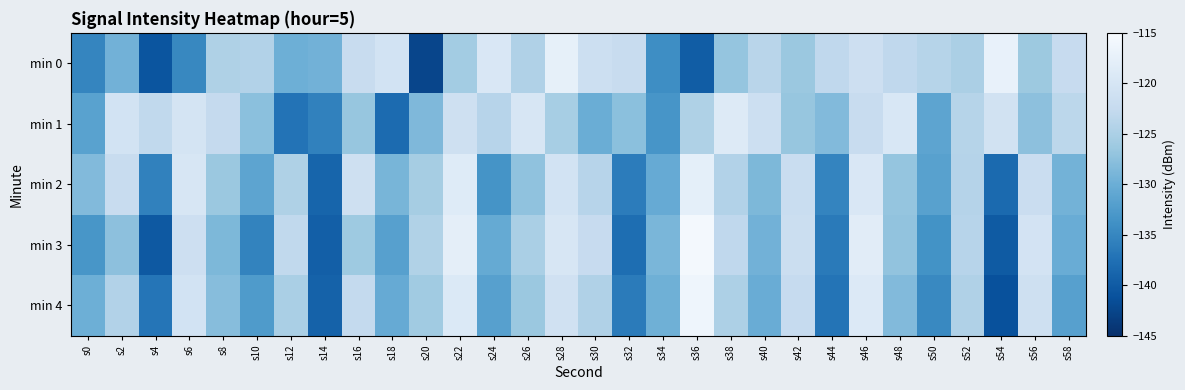

Which series has the widest spread of values?

min 0